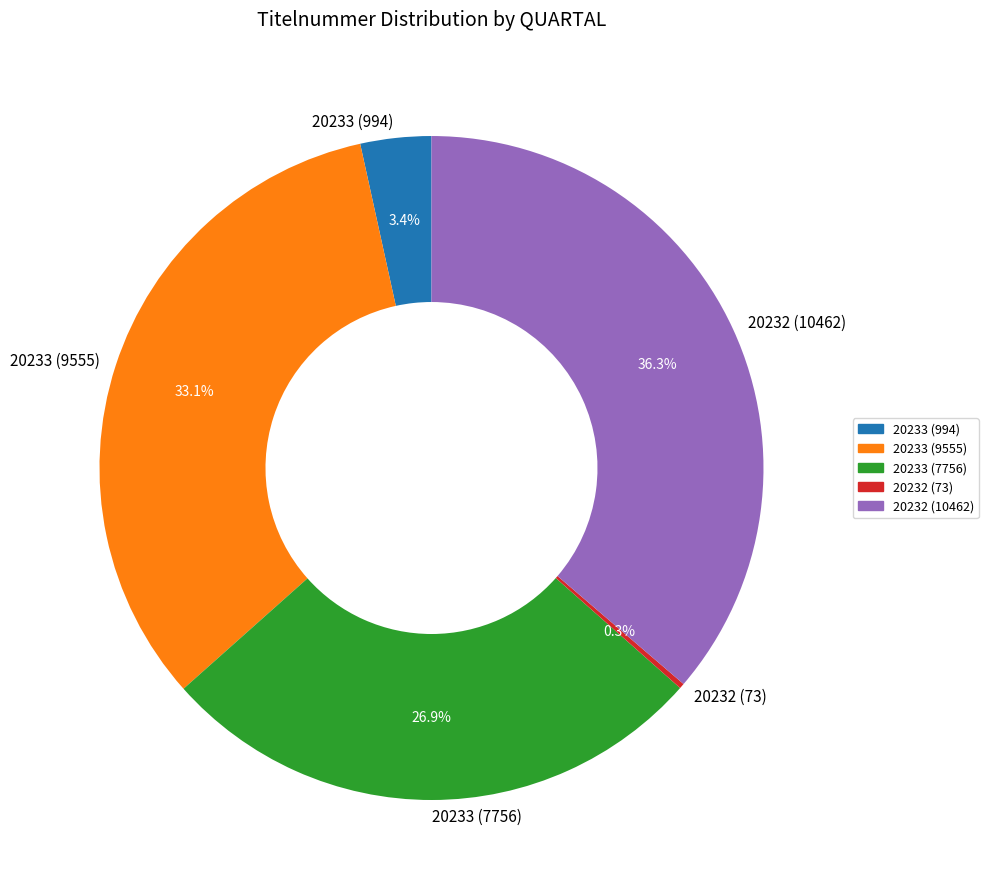

Which category has the biggest portion of the pie?

20232 (10462)